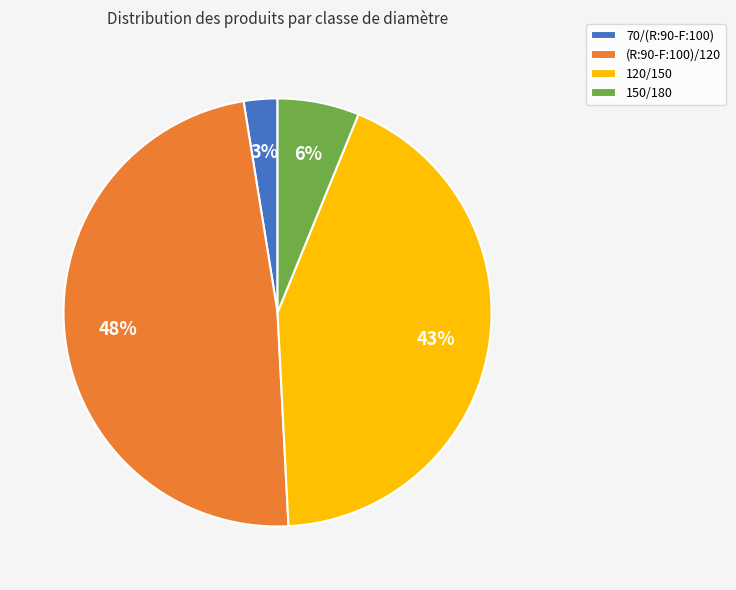

To the nearest percent, what percentage of the pie is 120/150?

43%